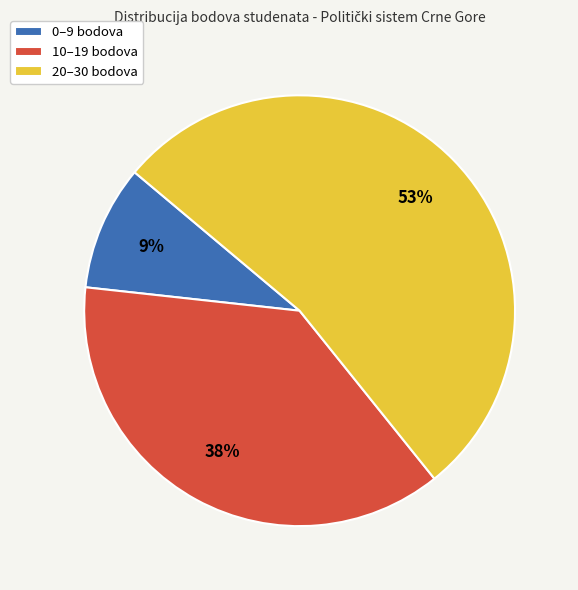

The 10–19 bodova slice represents 38% of the pie. True or false?

True